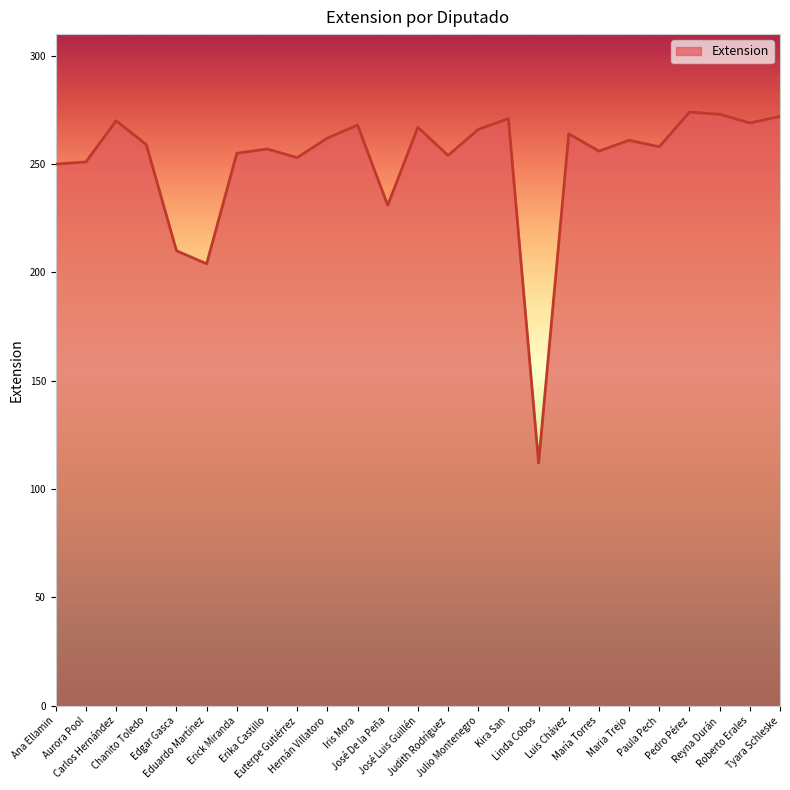

What is the difference between the maximum and minimum values?

162